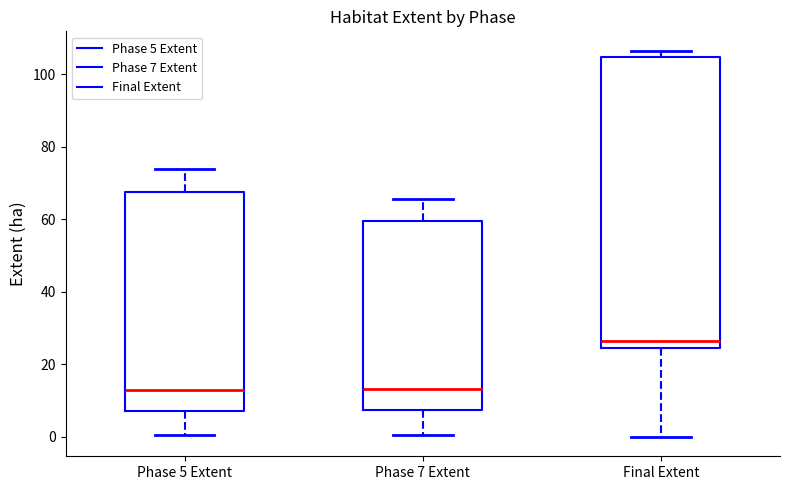

Where does the lower whisker of the box for Final Extent end on the y-axis? The values are not printed on the chart, so give them approximately, as read against the axis.

0